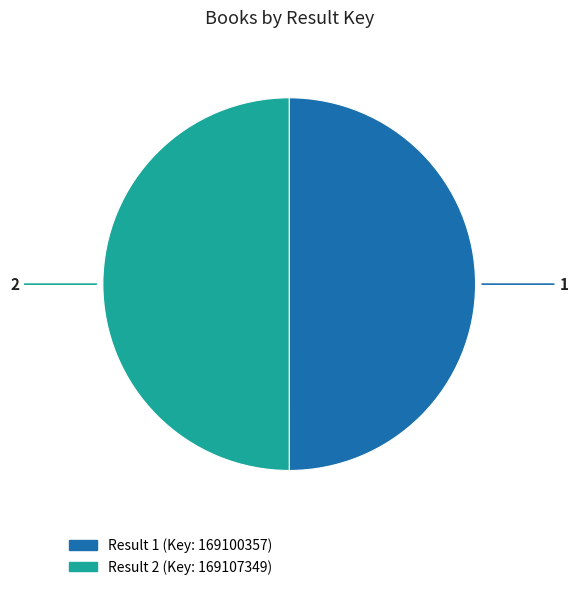

How many slices are in this pie chart?

2